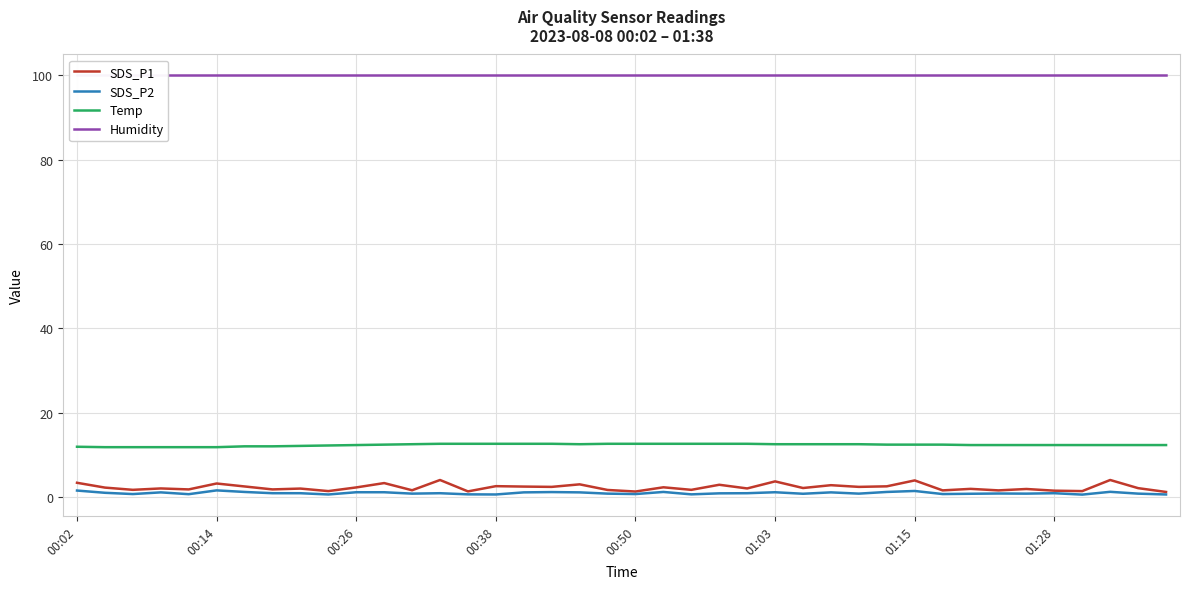

What is the maximum value for SDS_P1?

4.1